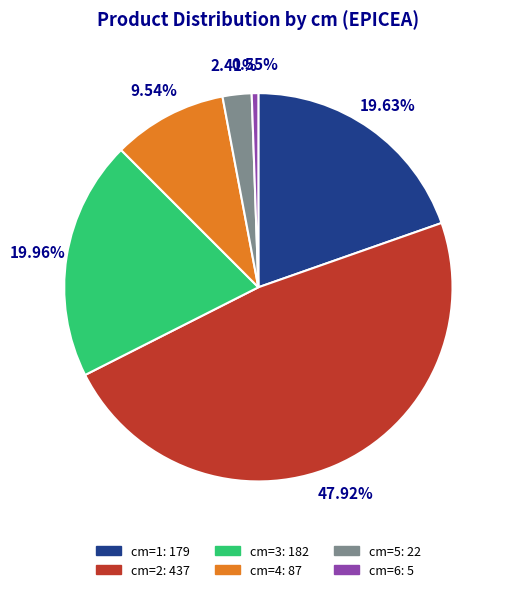

How many slices are in this pie chart?

6